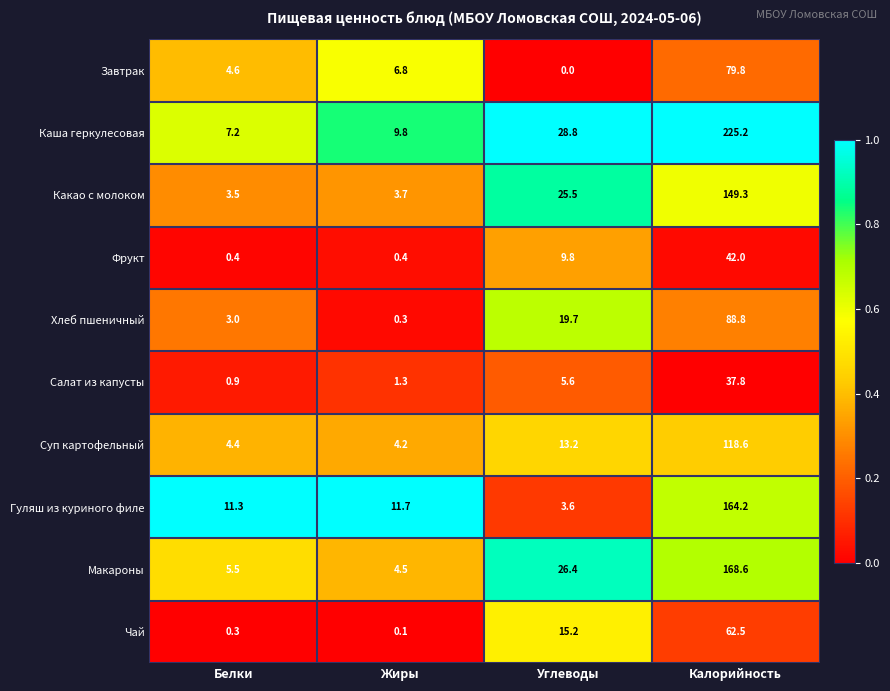

Rank the categories by Завтрак value from highest to lowest.

Калорийность, Жиры, Белки, Углеводы